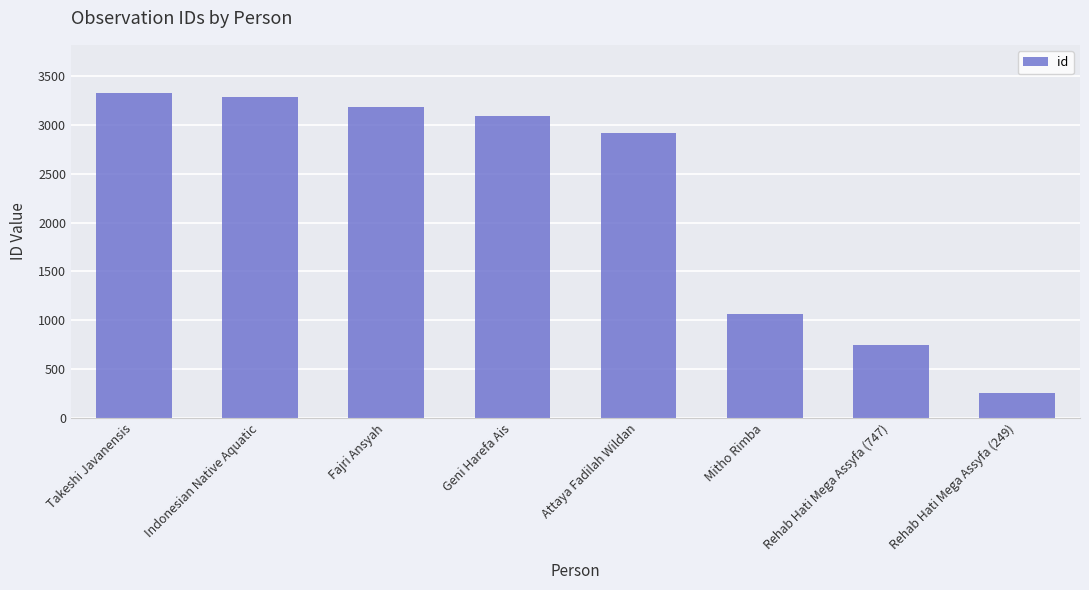

The value at Takeshi Javanensis is 4472. True or false?

False